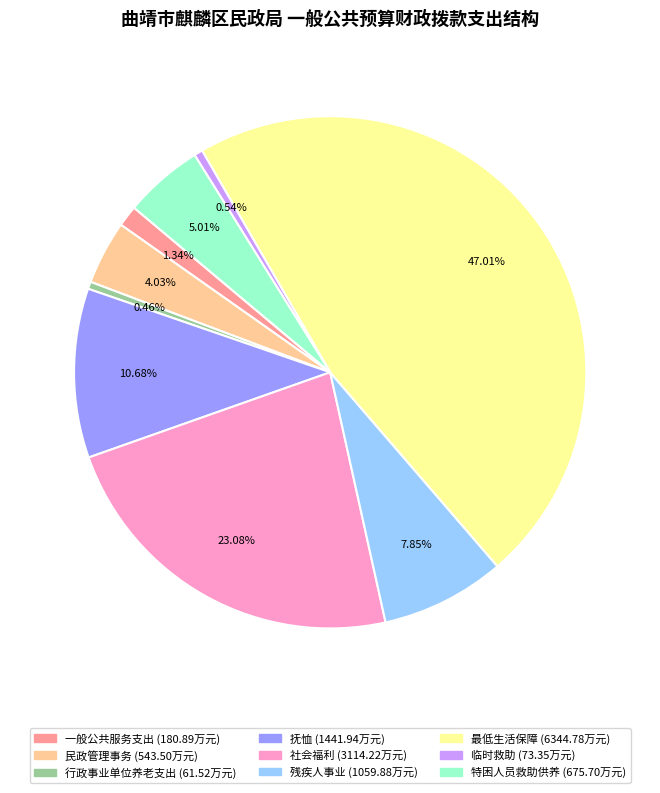

To the nearest percent, what is the combined percentage of 残疾人事业 and 最低生活保障?

55%